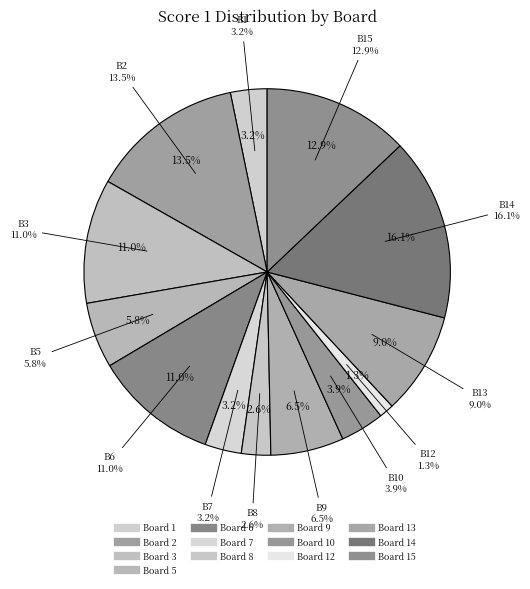

To the nearest percent, what is the combined percentage of Board 15 and Board 10?

17%